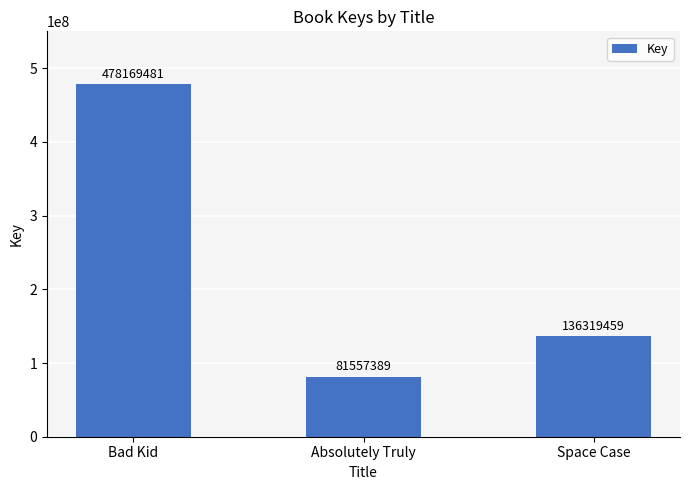

Reading right to left, what are all the values shown in this chart?

Space Case=136319459	Absolutely Truly=81557389	Bad Kid=478169481